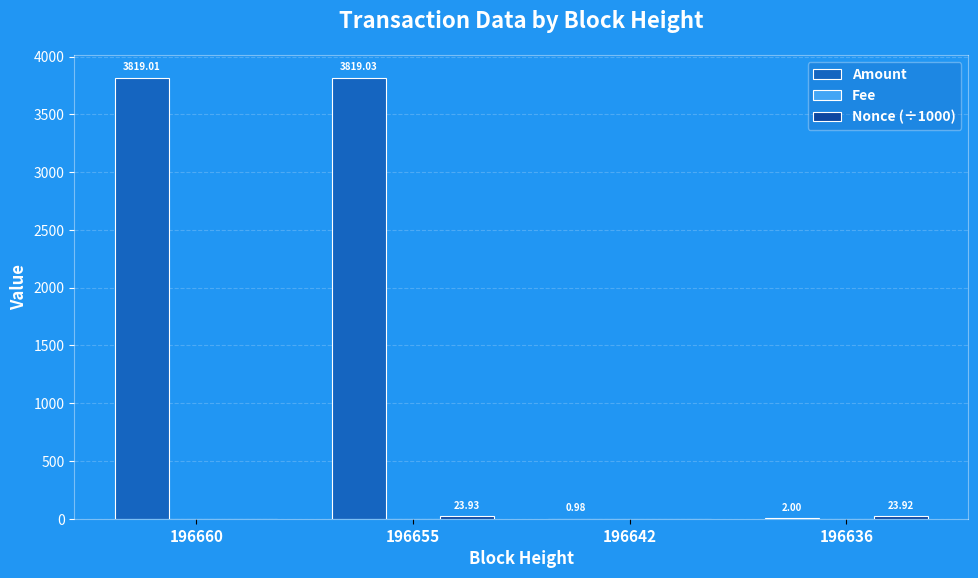

Which series changed the most between 196655 and 196636?

Amount